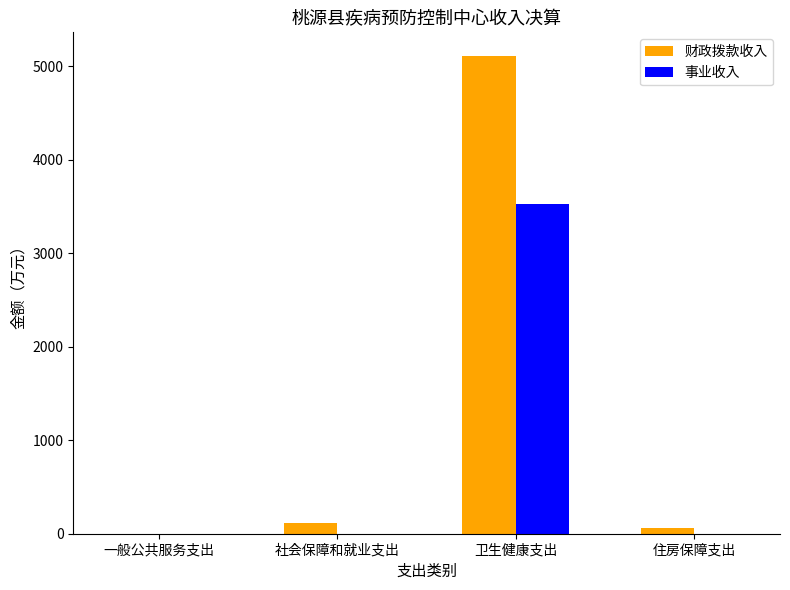

Is it true that 事业收入 equals 1645.9 at 住房保障支出?

False